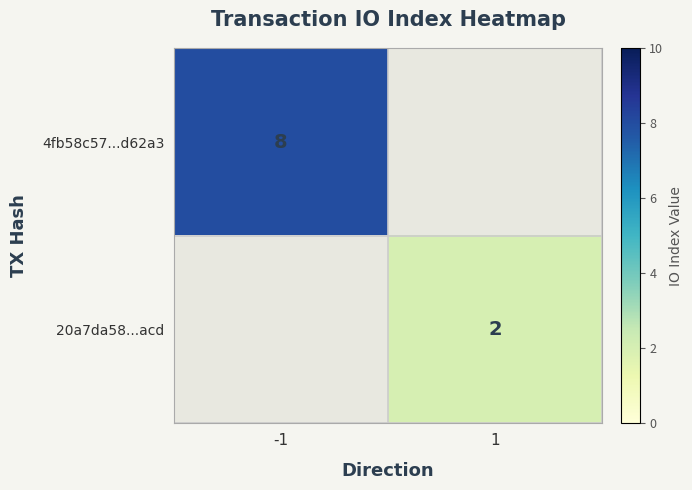

What is the maximum value shown in the chart?

8.0